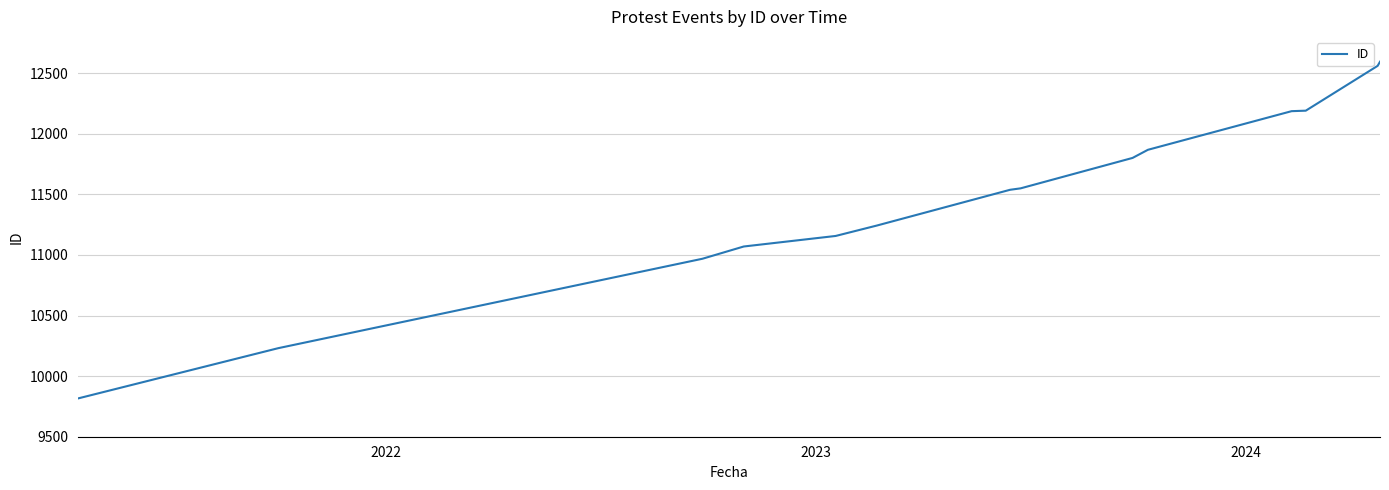

What is the minimum value shown in the chart?

9816